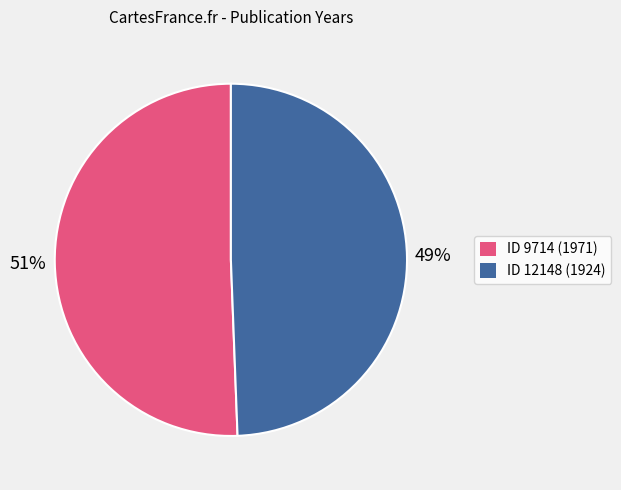

Is there a majority slice in this chart?

Yes